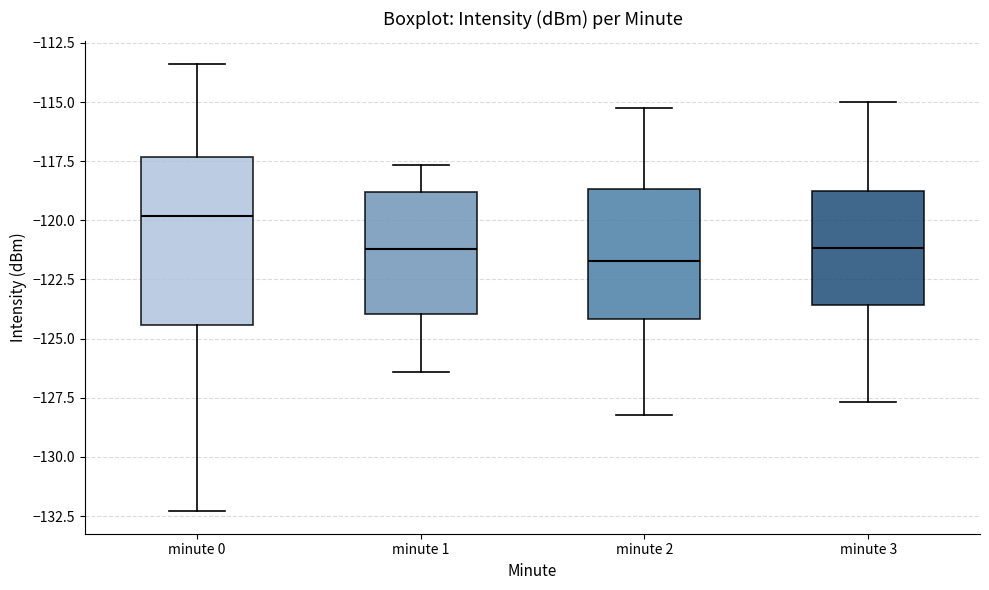

Which box has the lowest median line?

minute 2